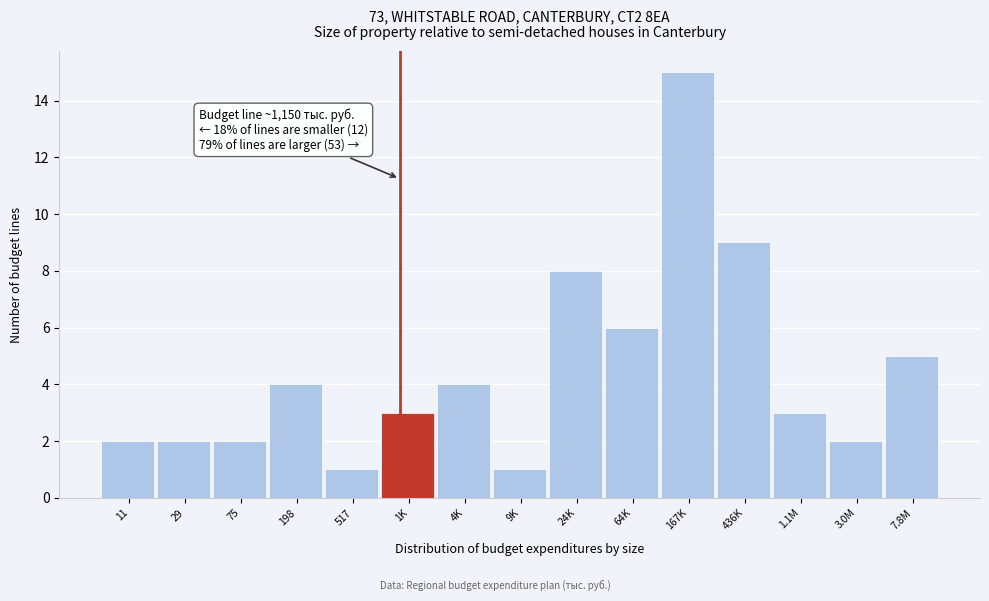

Reading right to left, transcribe all the data shown in this chart.

5	2	3	9	15	6	8	1	4	3	1	4	2	2	2